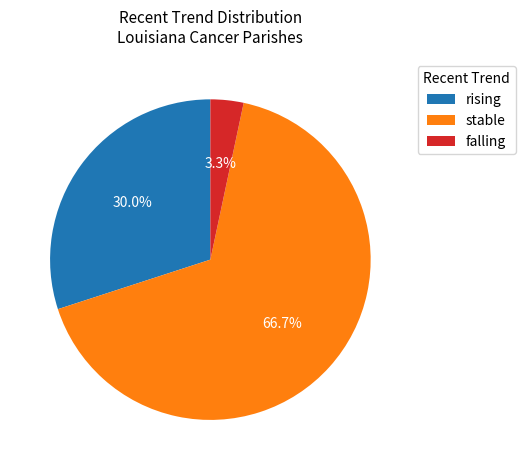

Which has a higher value, rising or stable?

stable